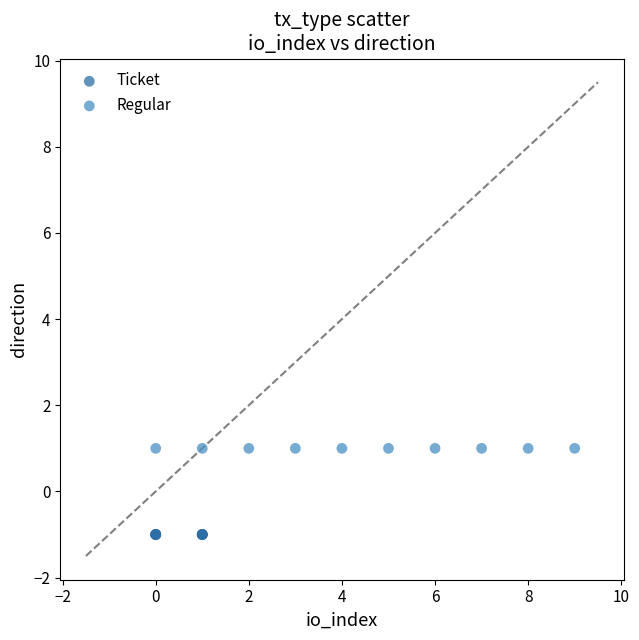

Which series reaches the minimum Y coordinate?

Ticket